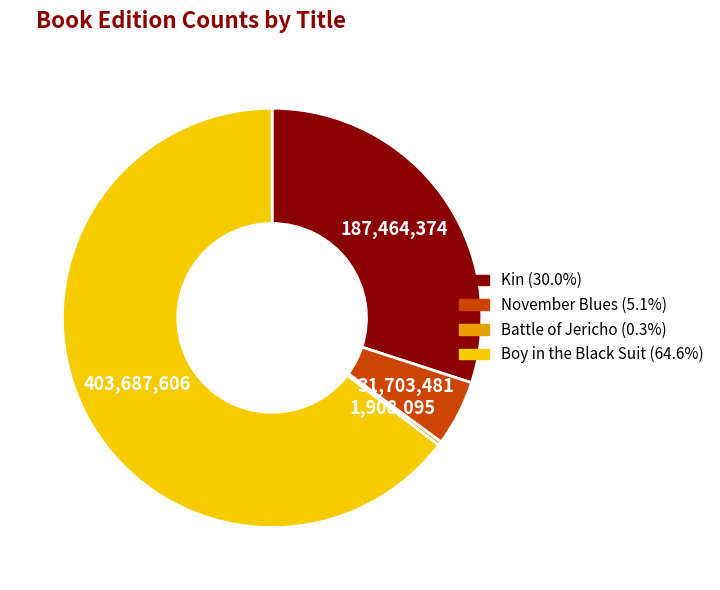

Which category has the smallest portion of the pie?

Battle of Jericho